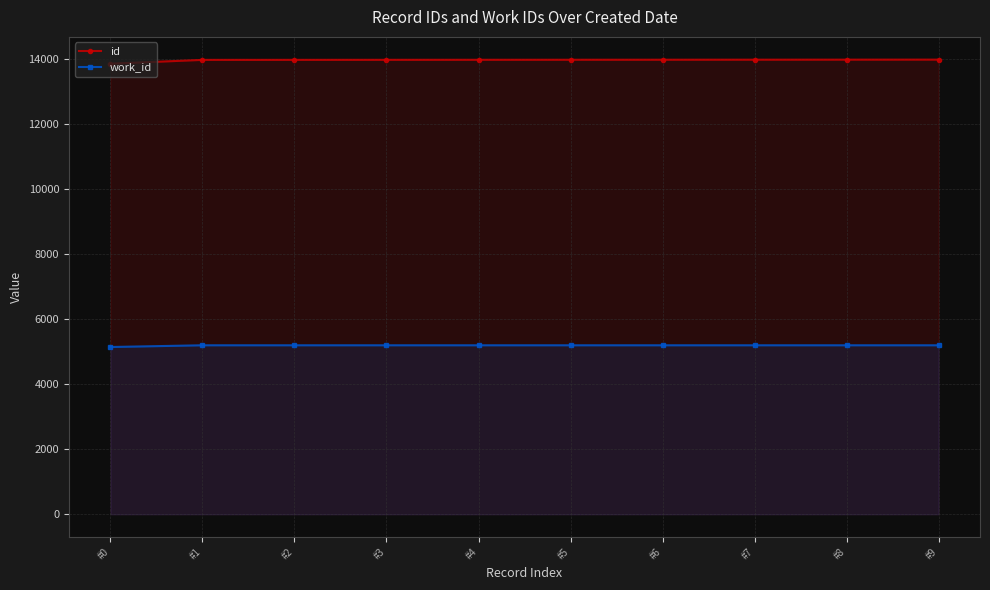

The value of id at #2 is 13980. True or false?

True